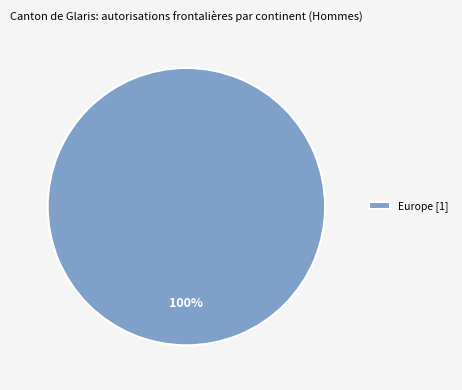

Rank the categories by value from lowest to highest.

Europe [1]